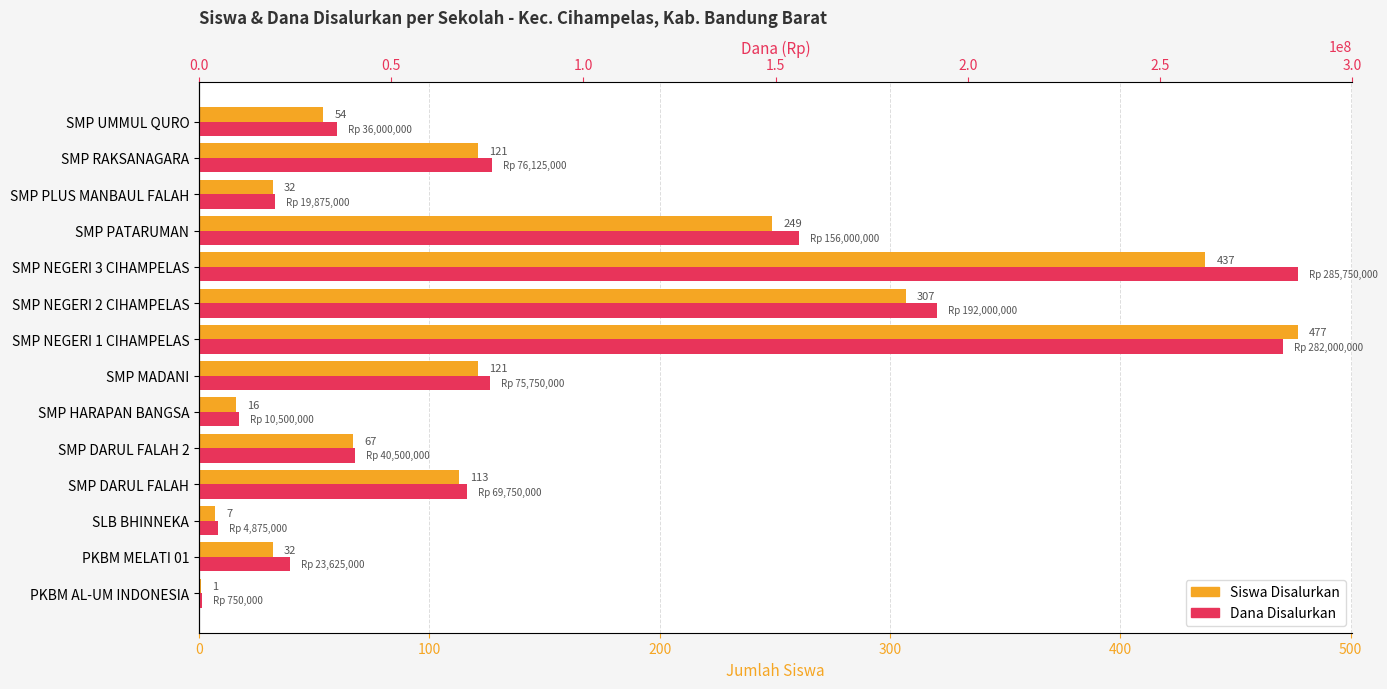

True or false: Siswa Disalurkan has a value of 76 at SMP DARUL FALAH.

False